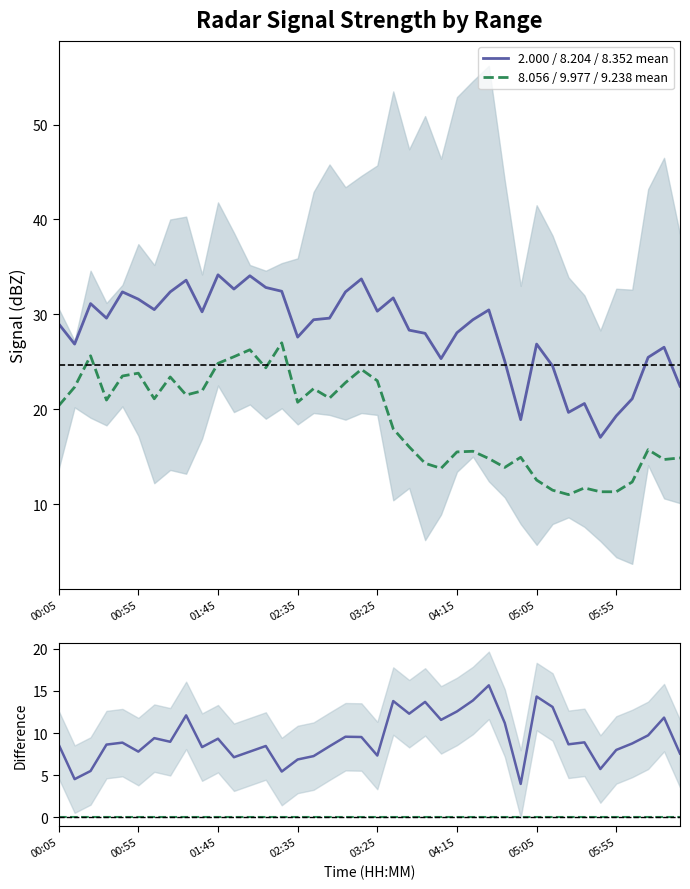

How many data points in line1 - line2 are above 8?

28